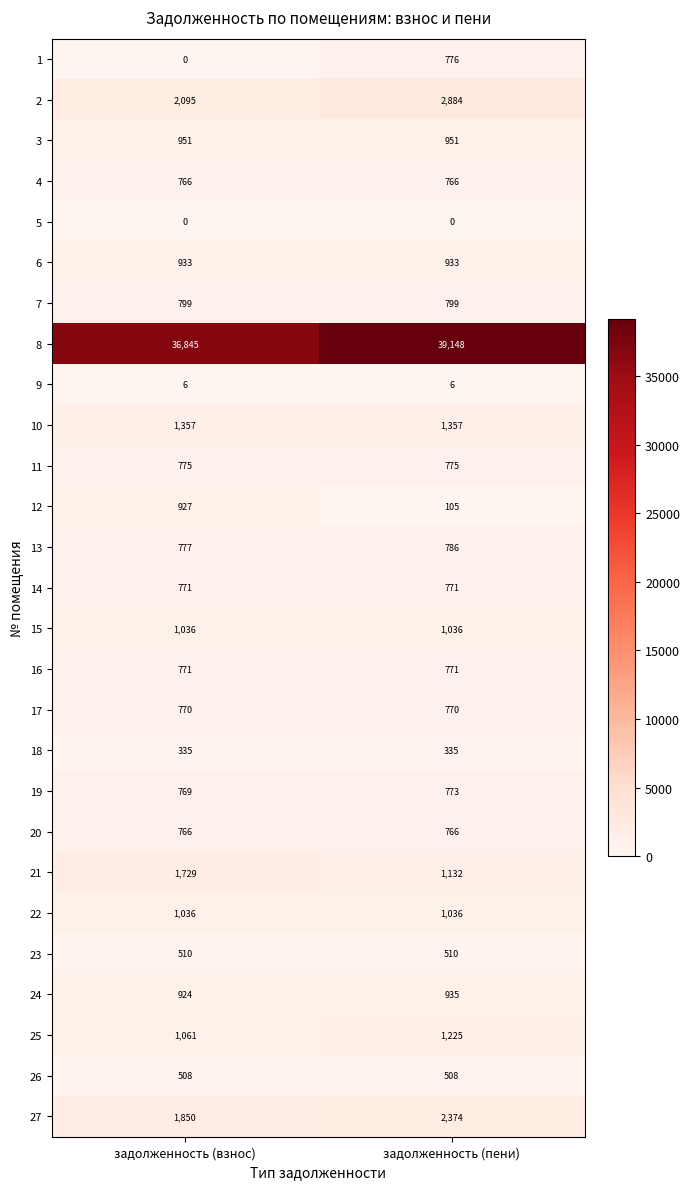

Which series has the largest total across all categories?

8